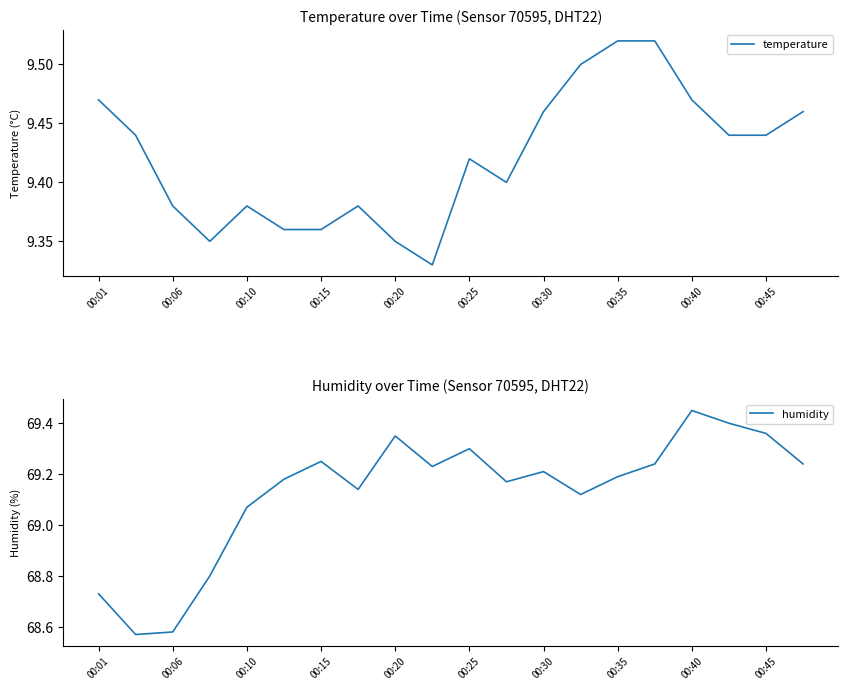

Where is the first local maximum for temperature?

00:10